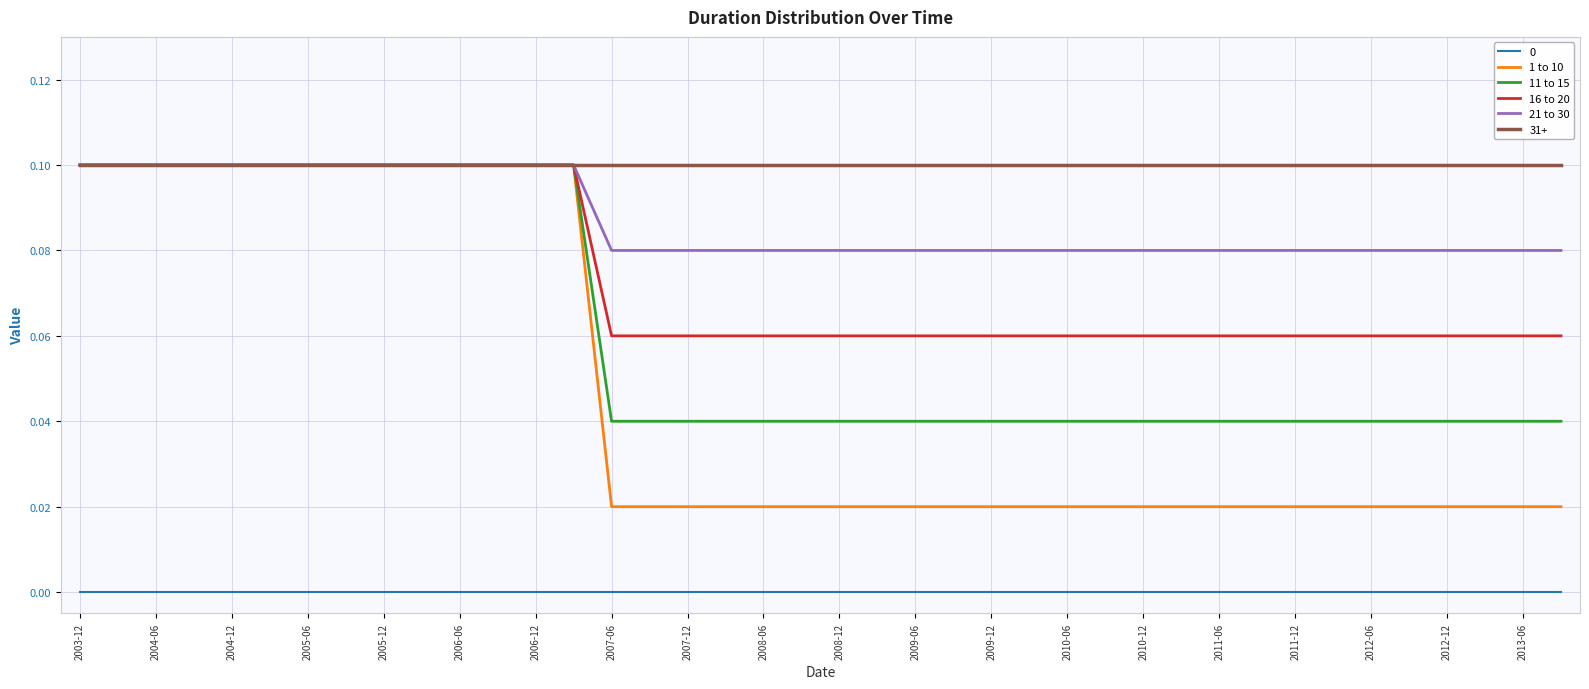

Which series has the largest total across all categories?

31+